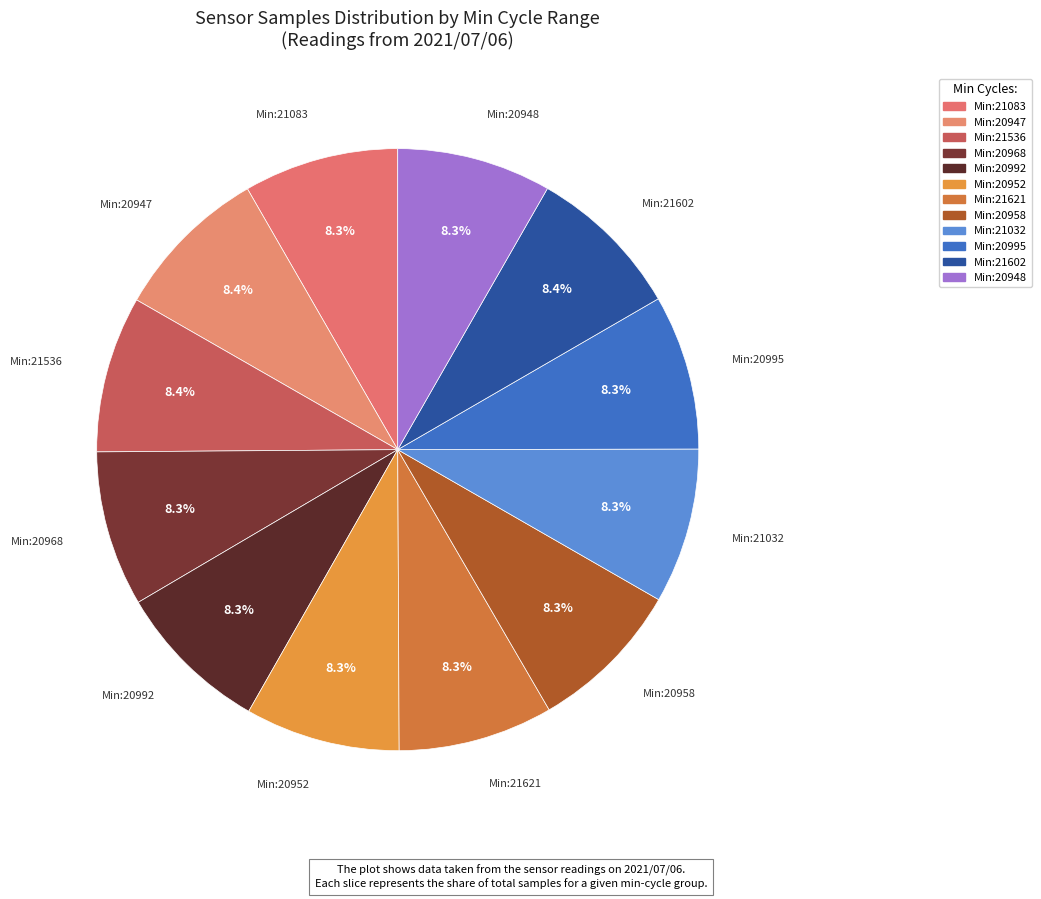

Combined, do Min:20947 and Min:20958 account for over 50%?

No